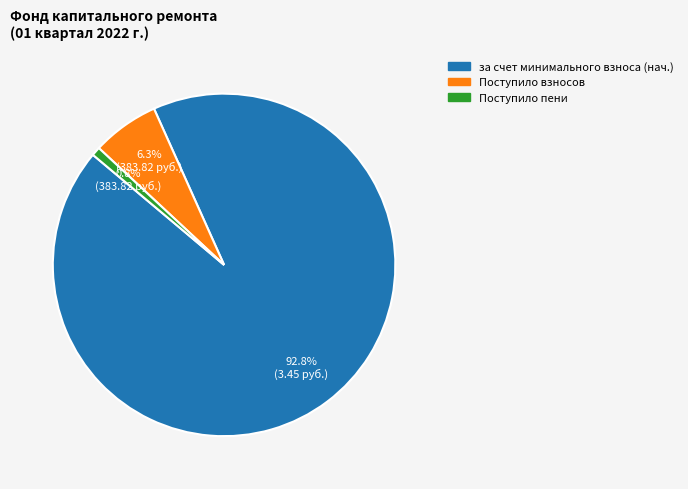

To the nearest percent, what is the average slice percentage?

33%